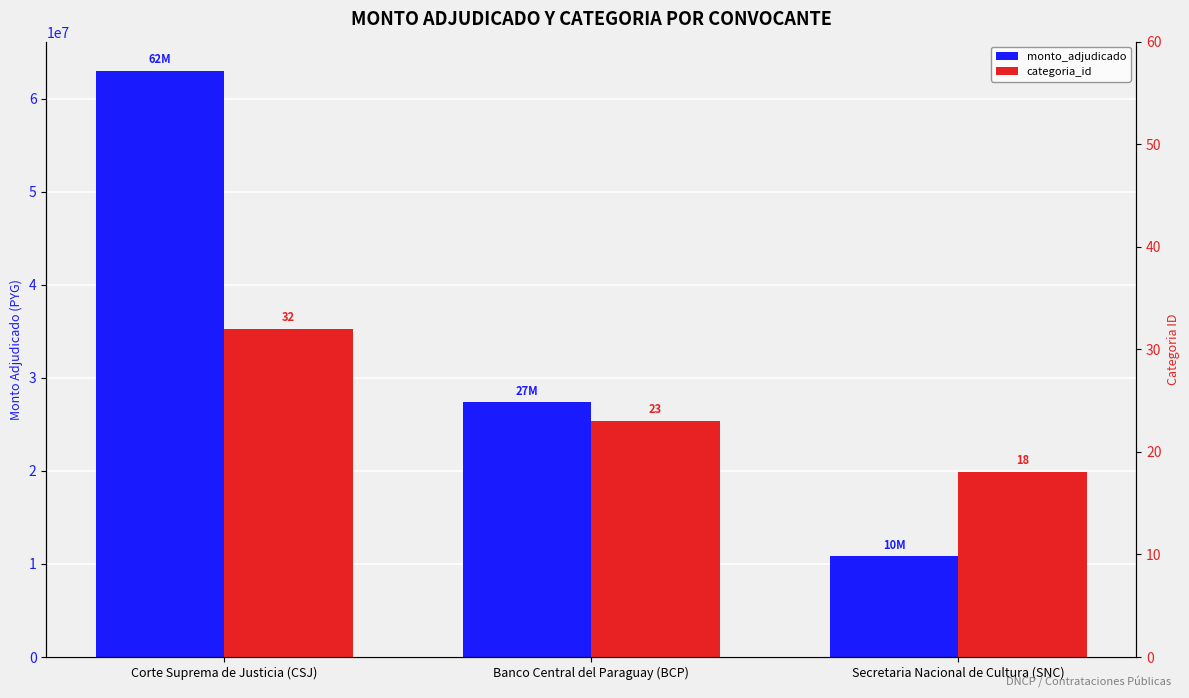

Reading left to right, transcribe all the data shown in this chart.

monto_adjudicado: 62959000	27350000	10800000
categoria_id: 32	23	18